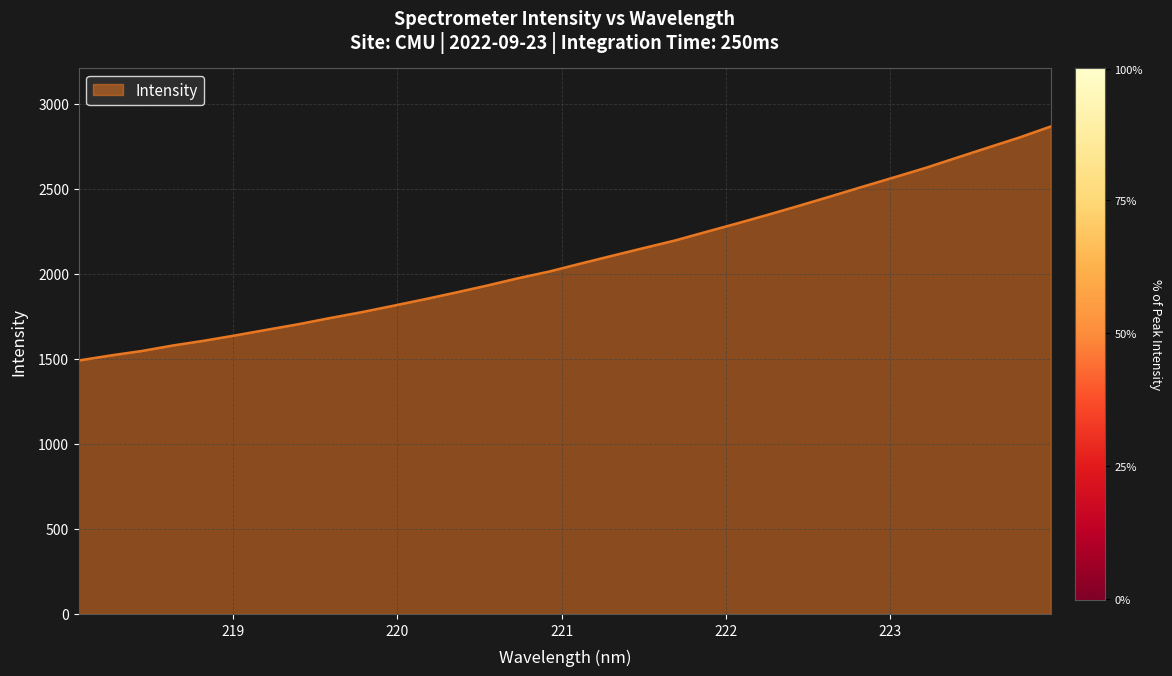

What is the difference between the second highest and minimum values?

1311.1